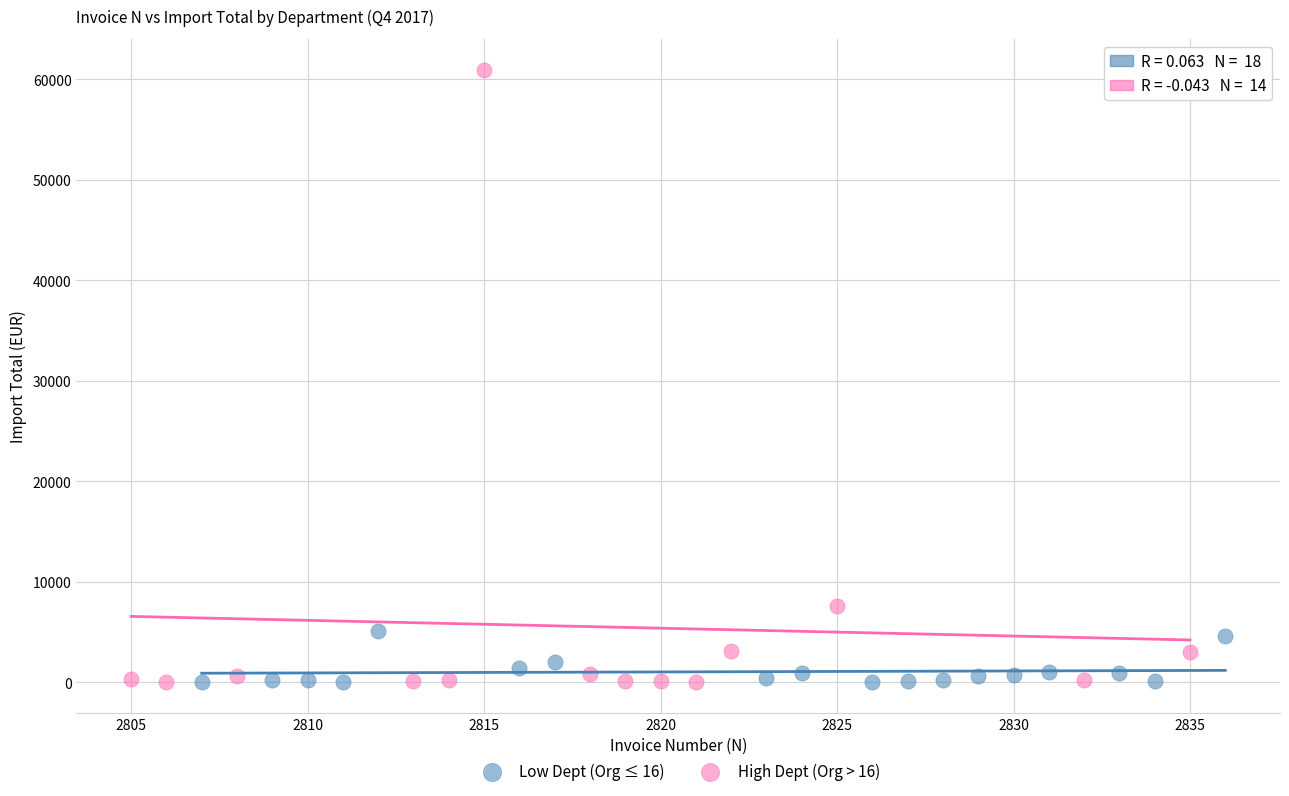

Which series reaches the maximum Y coordinate?

High Dept (Org > 16)